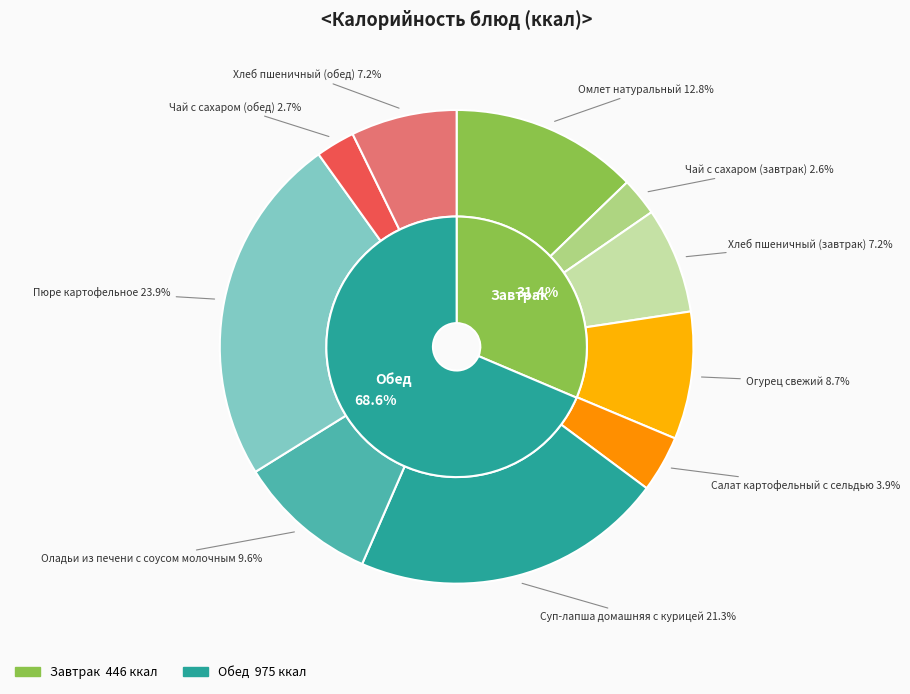

Is there any slice that represents more than half of the pie?

No